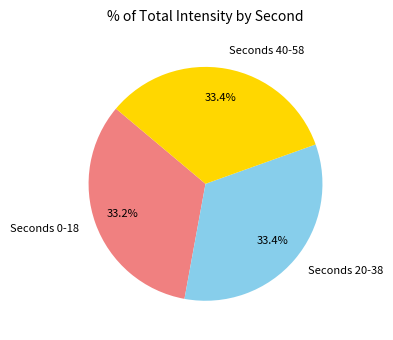

What is the ratio of the value at Seconds 20-38 to the value at Seconds 0-18?

1.0